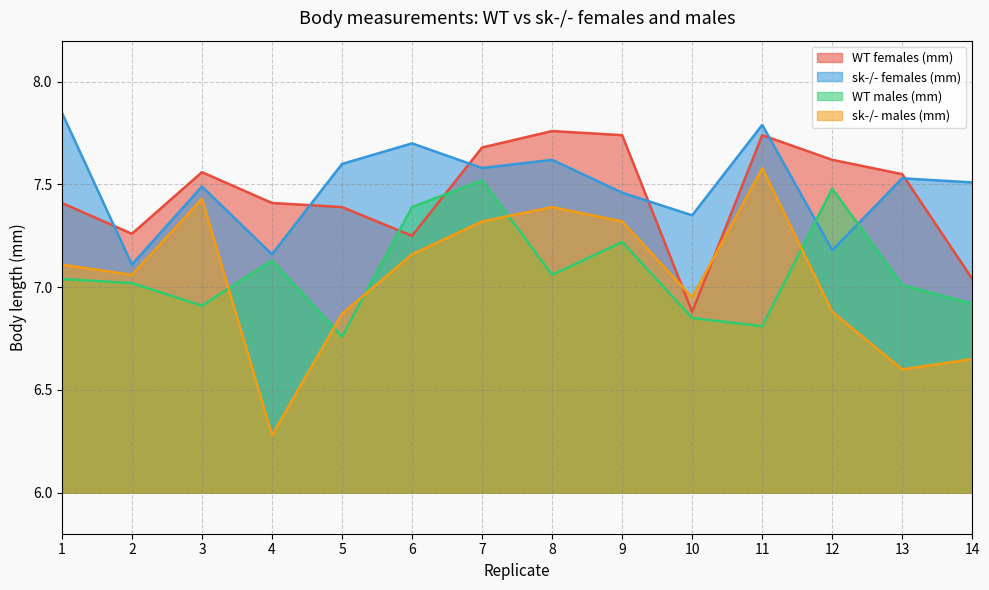

At 11, list the series in order from smallest to largest.

WT males (mm), sk-/- males (mm), WT females (mm), sk-/- females (mm)